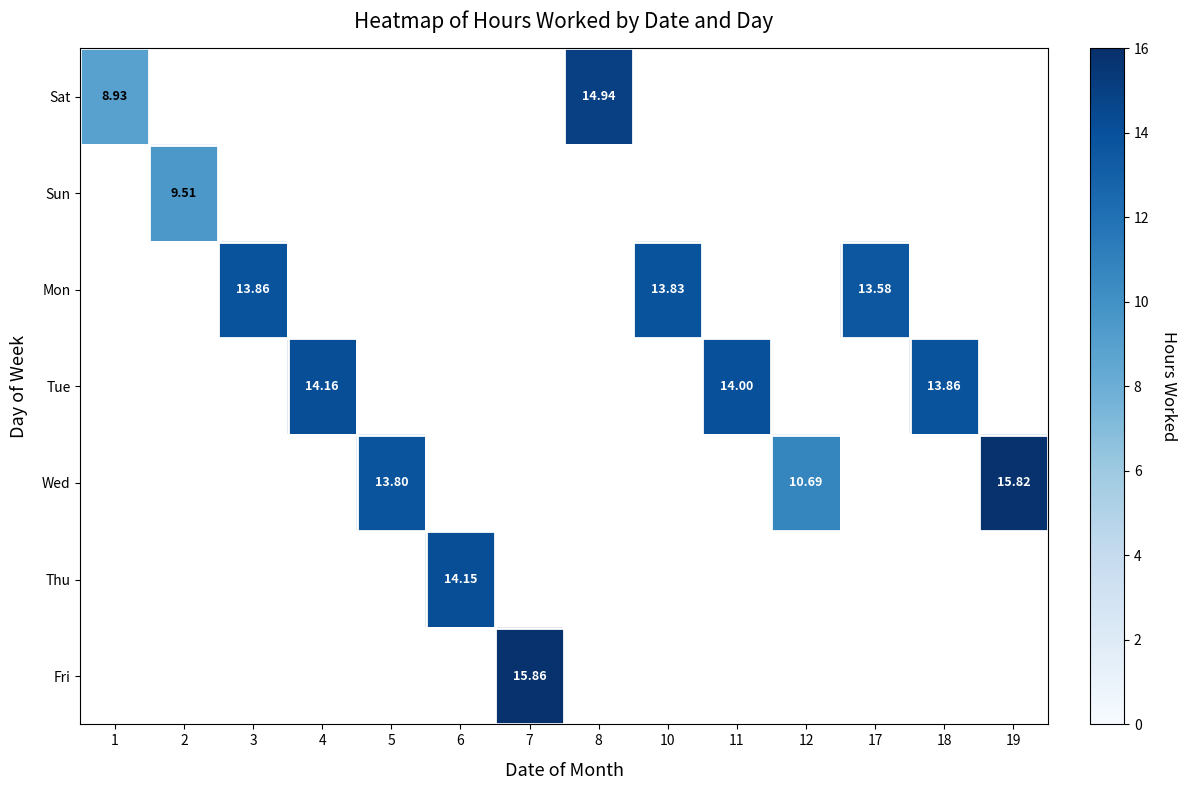

List the labels in order of Wed value, smallest first.

1, 2, 3, 4, 6, 7, 8, 10, 11, 17, 18, 12, 5, 19